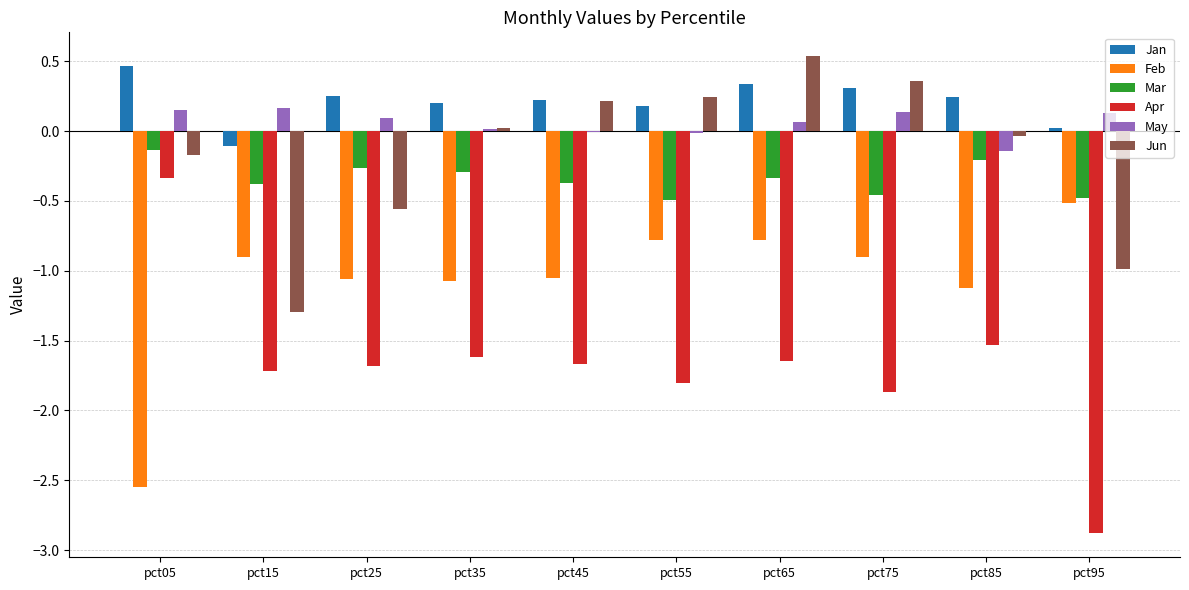

Which series has the widest spread of values?

Apr